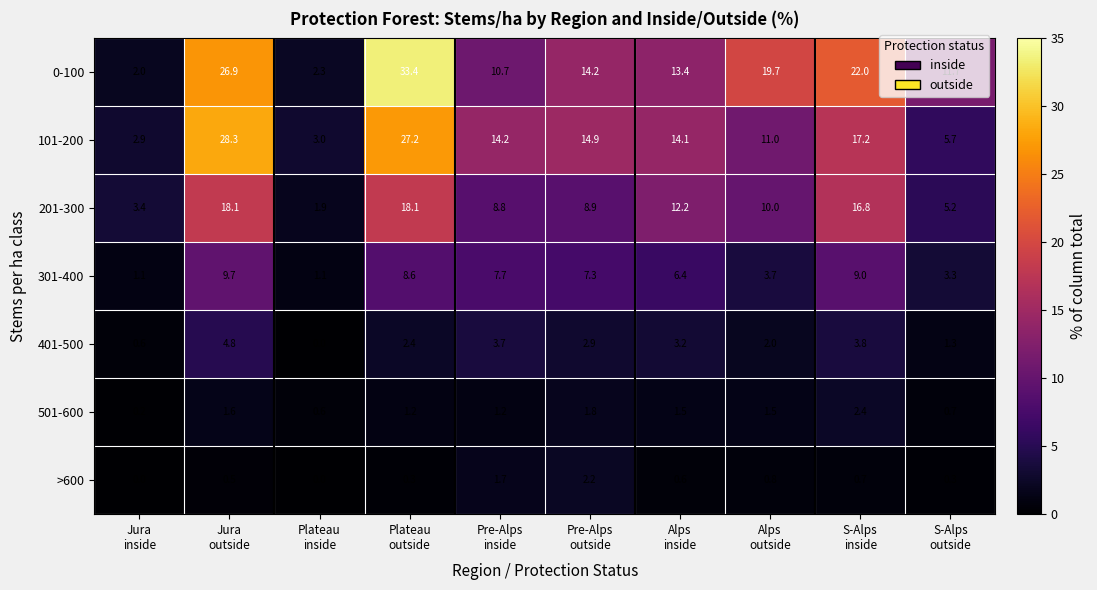

What is the greatest value displayed?

33.4